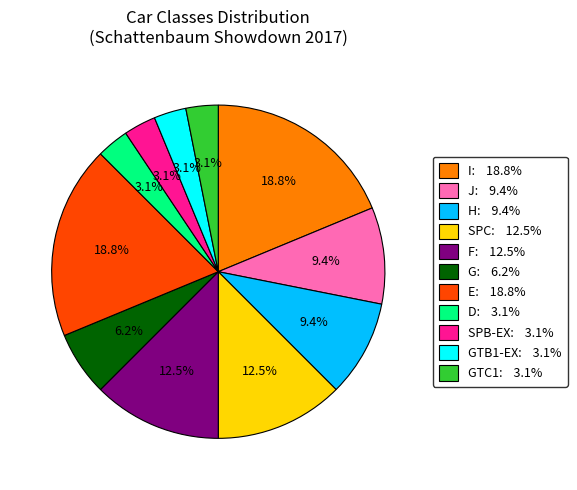

What is the ratio of the value at SPC: 12.5% to the value at GTC1: 3.1%?

4.0